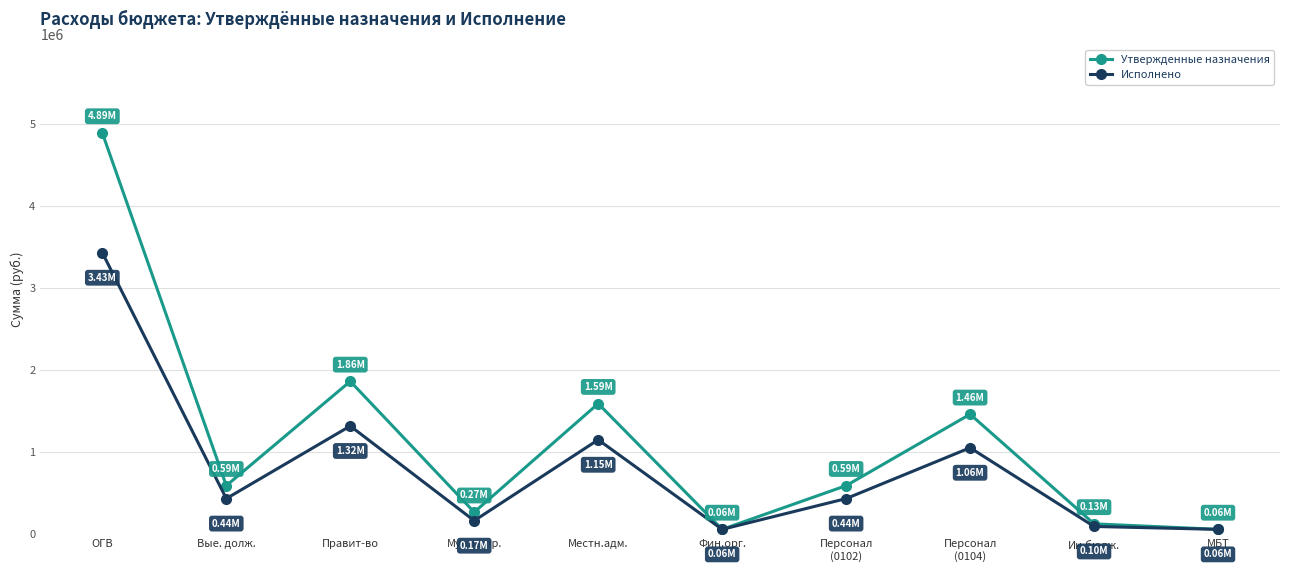

Rank the series at Персонал
(0102) from lowest to highest value.

Исполнено, Утвержденные назначения